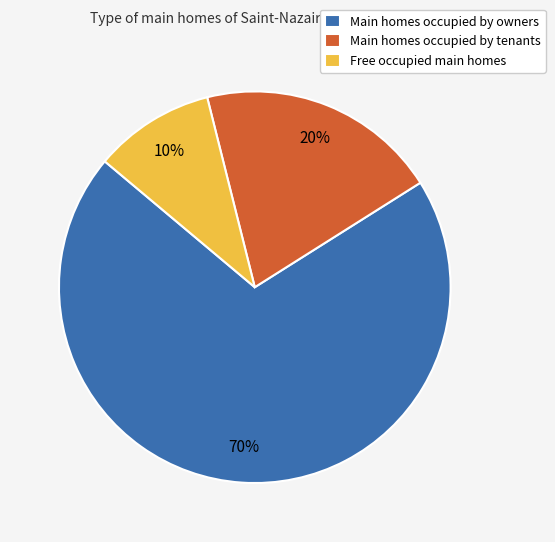

Which category has the smallest portion of the pie?

Free occupied main homes